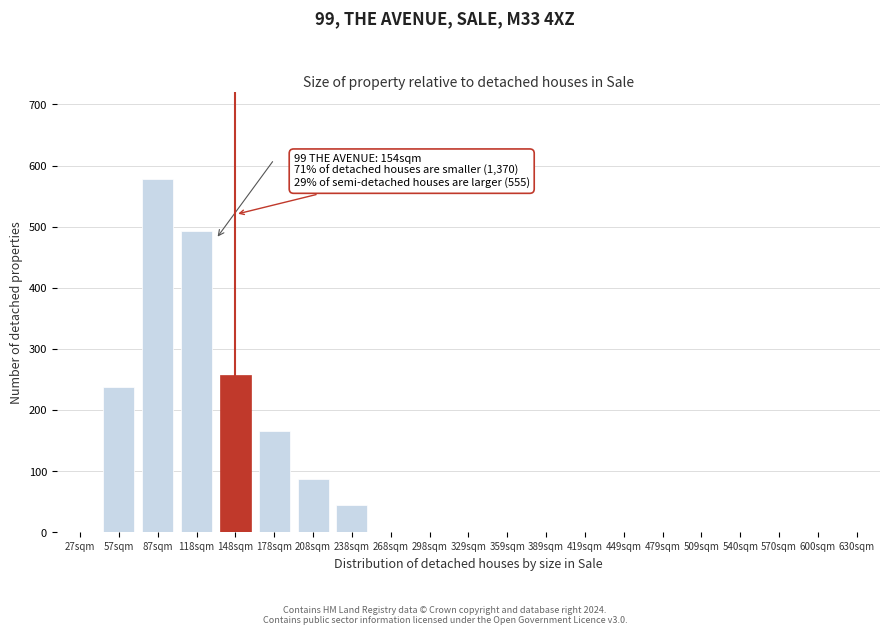

Reading right to left, what are all the values shown in this chart?

630sqm=0	600sqm=0	570sqm=0	540sqm=0	509sqm=0	479sqm=0	449sqm=0	419sqm=0	389sqm=0	359sqm=0	329sqm=0	298sqm=0	268sqm=0	238sqm=45	208sqm=88	178sqm=165	148sqm=258	118sqm=493	87sqm=578	57sqm=238	27sqm=0